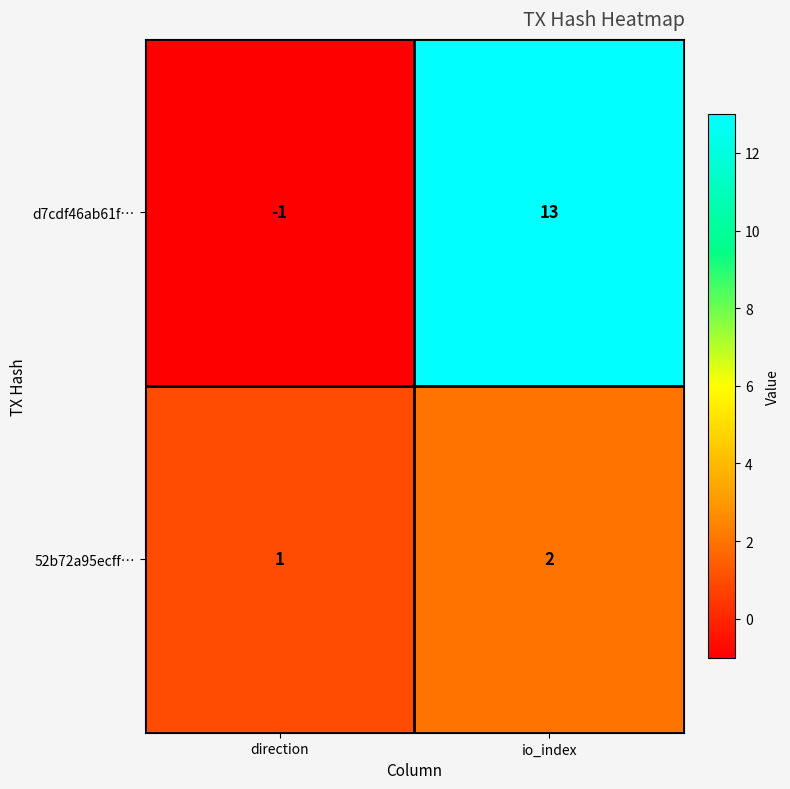

Is it true that d7cdf46ab61f… equals 13 at io_index?

True